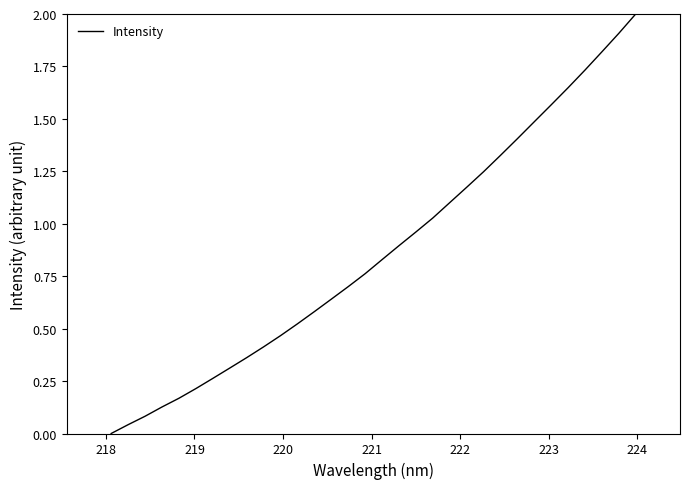

What is the difference between the maximum and minimum values?

2.0